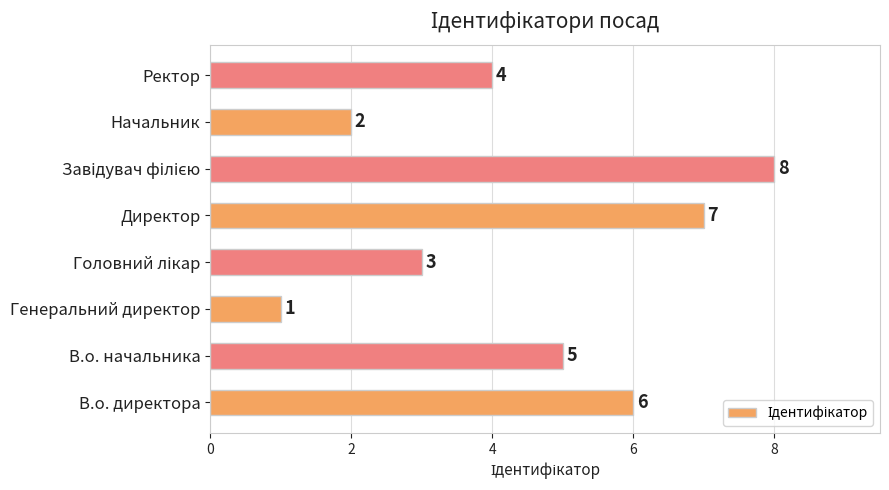

What is the maximum value shown in the chart?

8